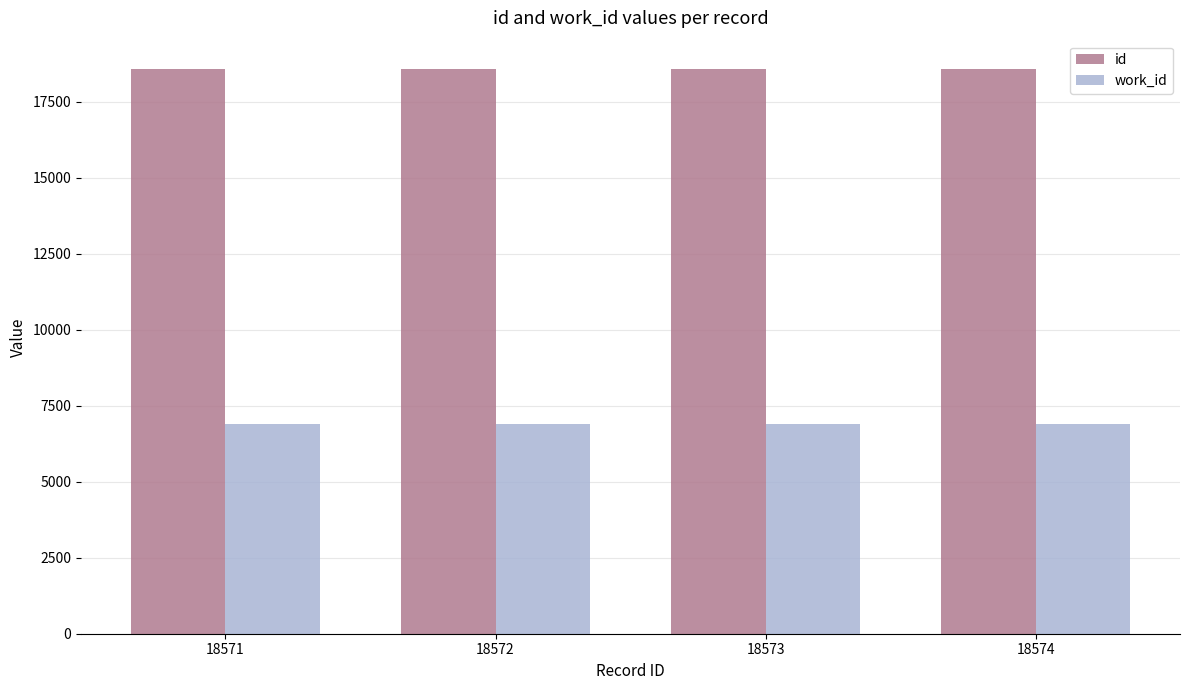

How many data points in id are less than 18573?

2